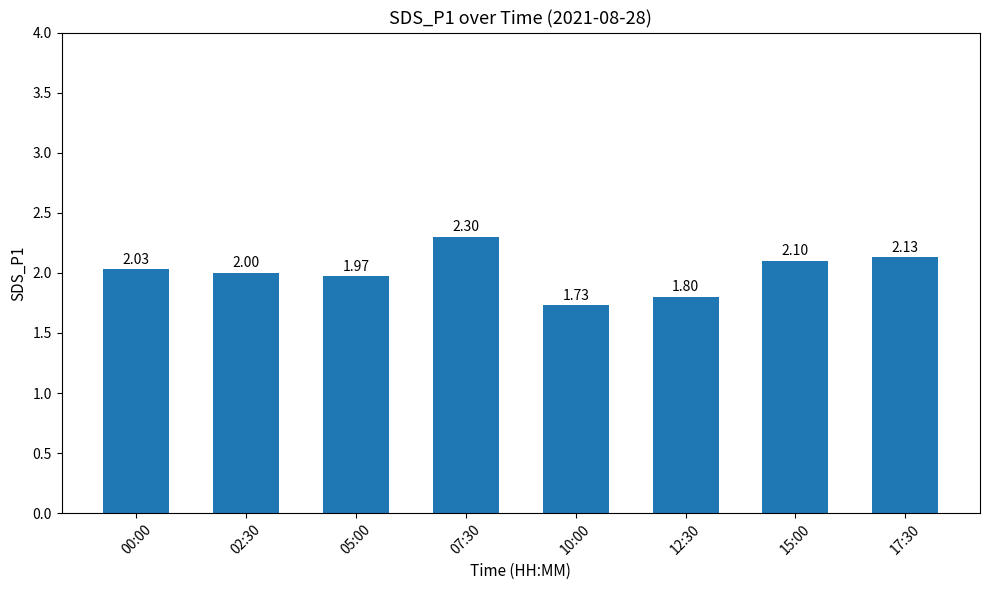

The value at 17:30 is 2.1. True or false?

True